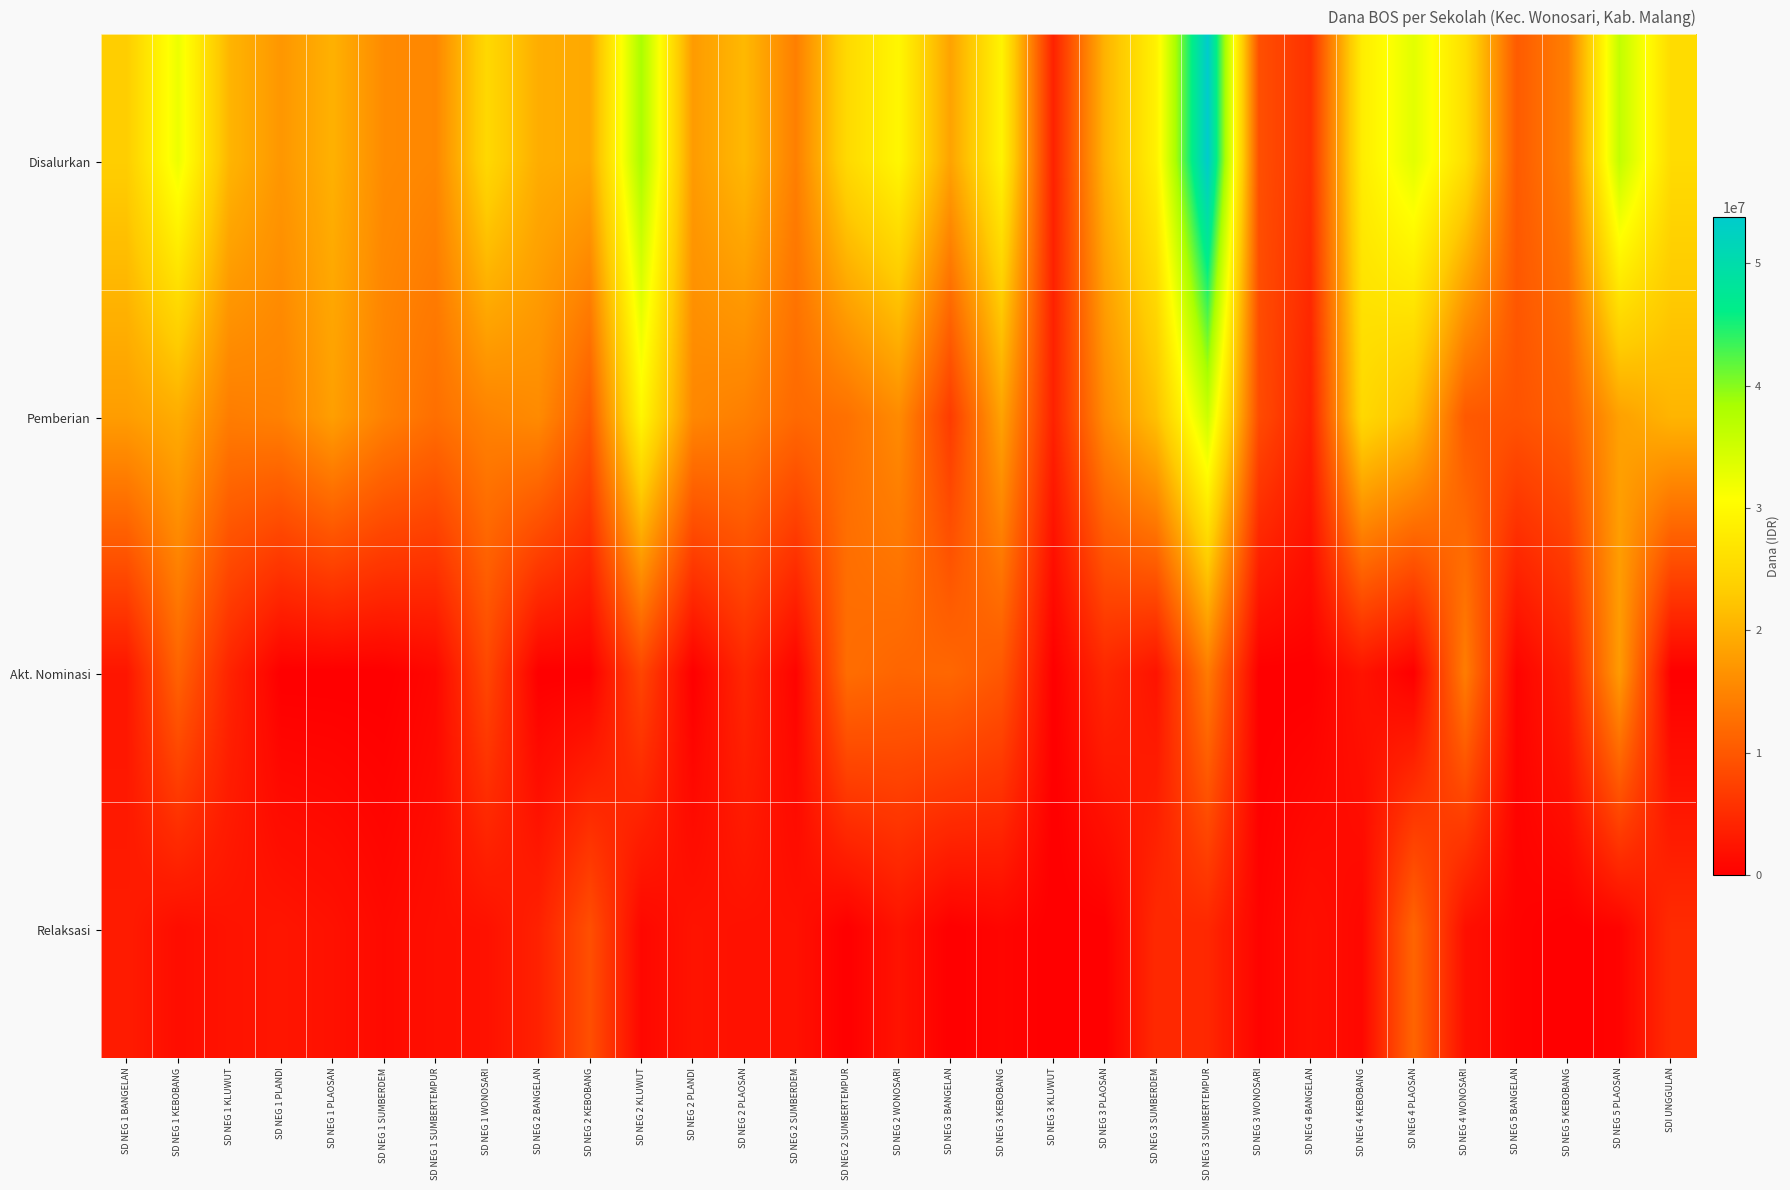

Rank the series by their maximum value, from highest to lowest.

Disalurkan, Pemberian, Akt. Nominasi, Relaksasi